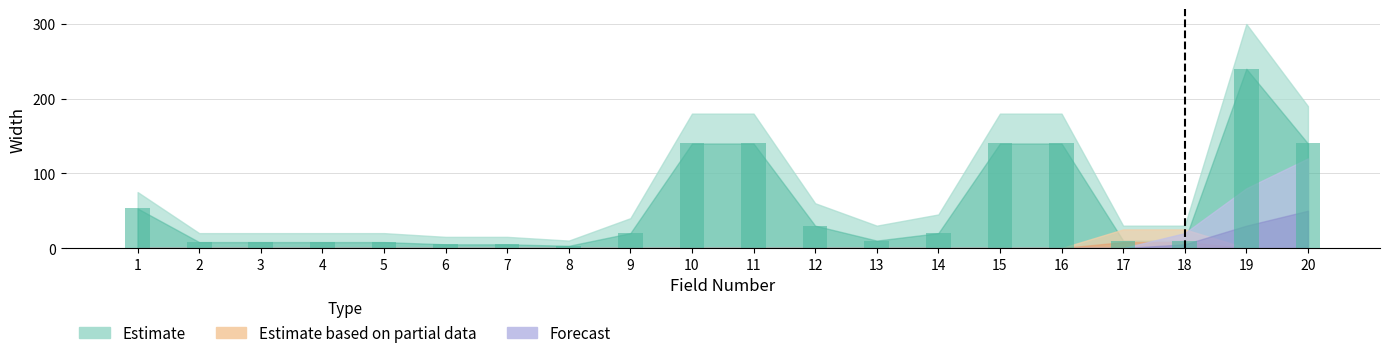

What is the value of the Estimate_upper bar at the 8th from the left?

10